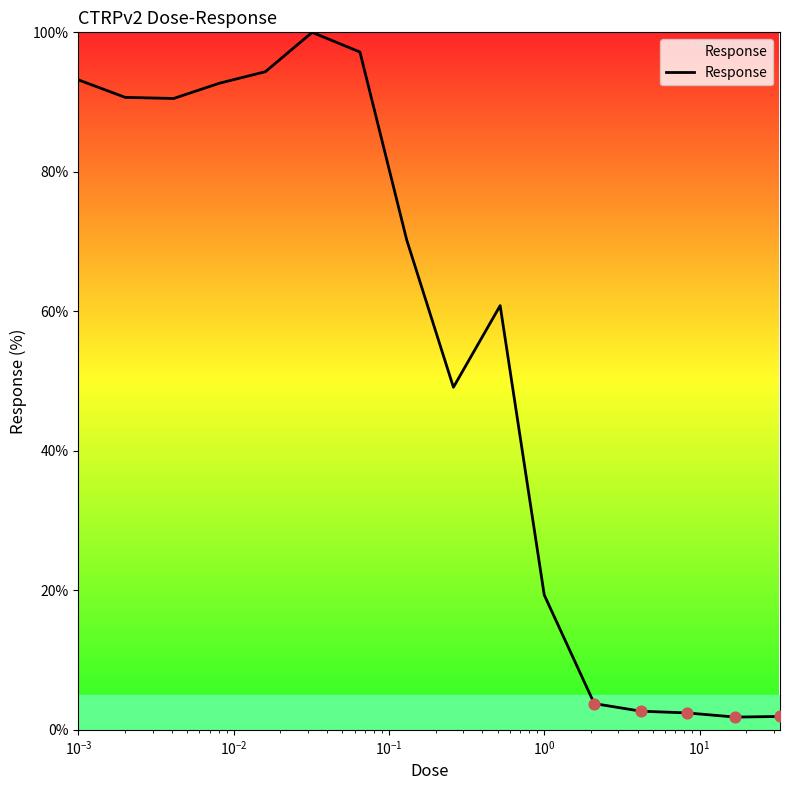

What is the greatest value displayed?

100.0